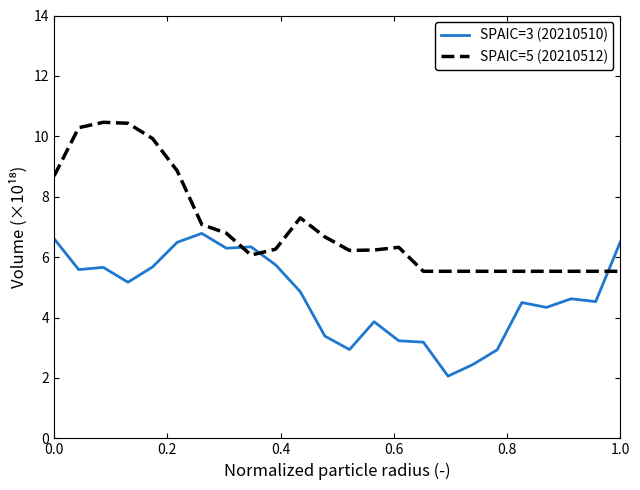

How many SPAIC=5 (20210512) values are between 5 and 8?

18